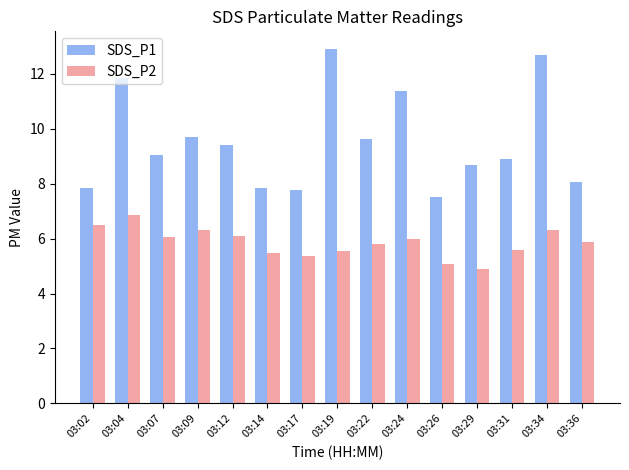

Which series has the largest total across all categories?

SDS_P1